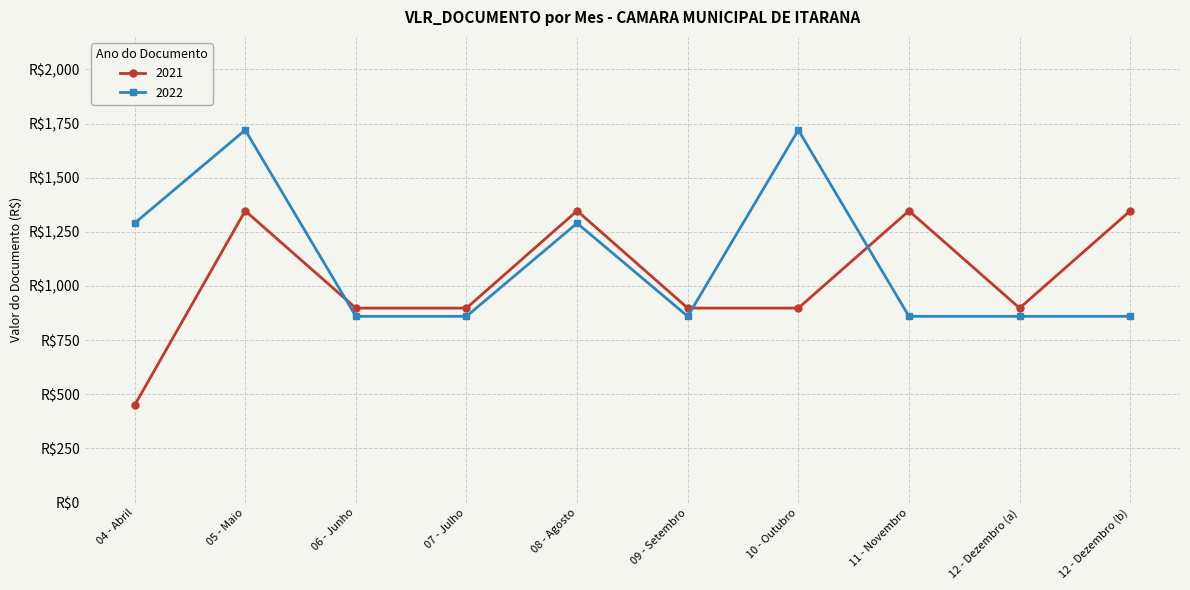

Is the value of 2022 at 12 - Dezembro (b) greater than the value of 2021 at 06 - Junho?

No